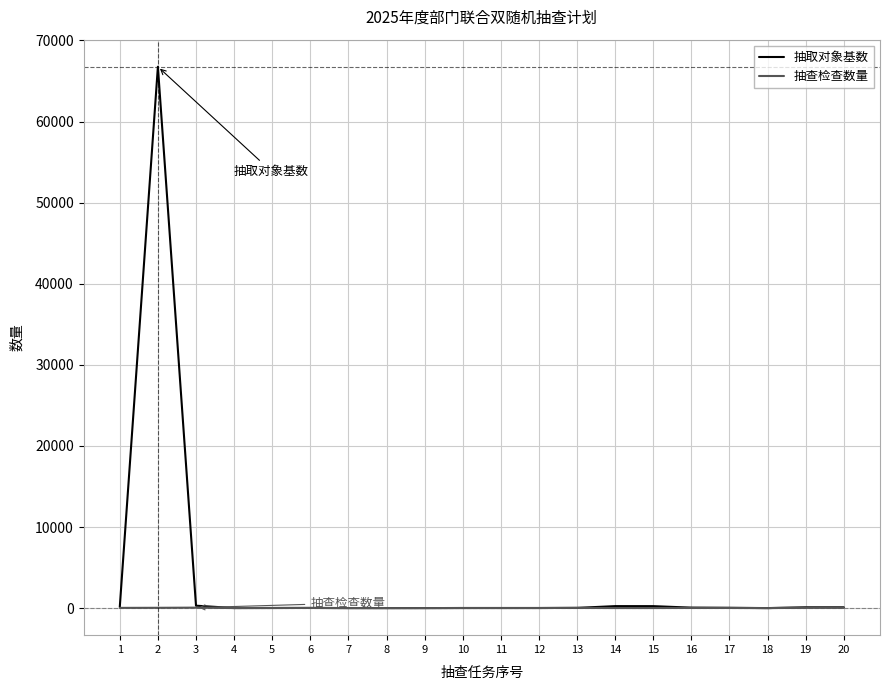

How many lines are shown in the chart?

2